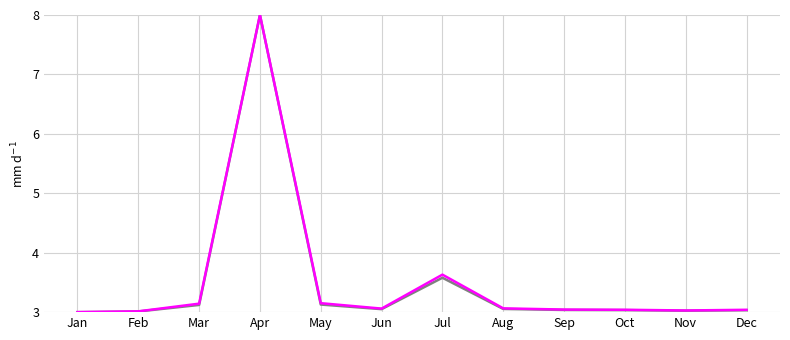

At which category does the chart reach its peak across all series?

Apr